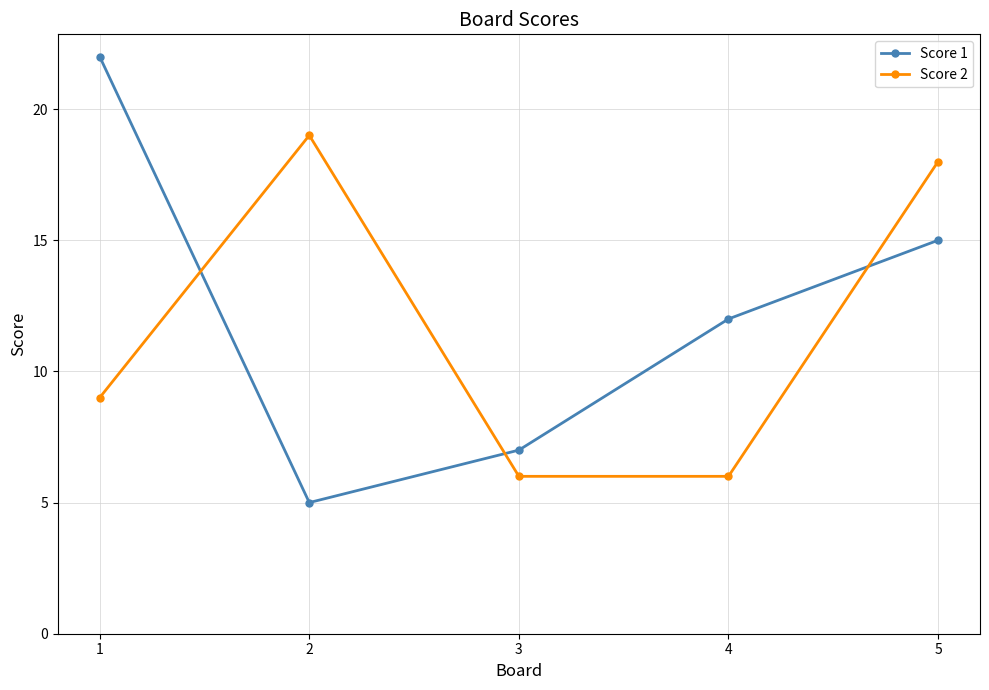

At how many categories does at least one series exceed 13?

3